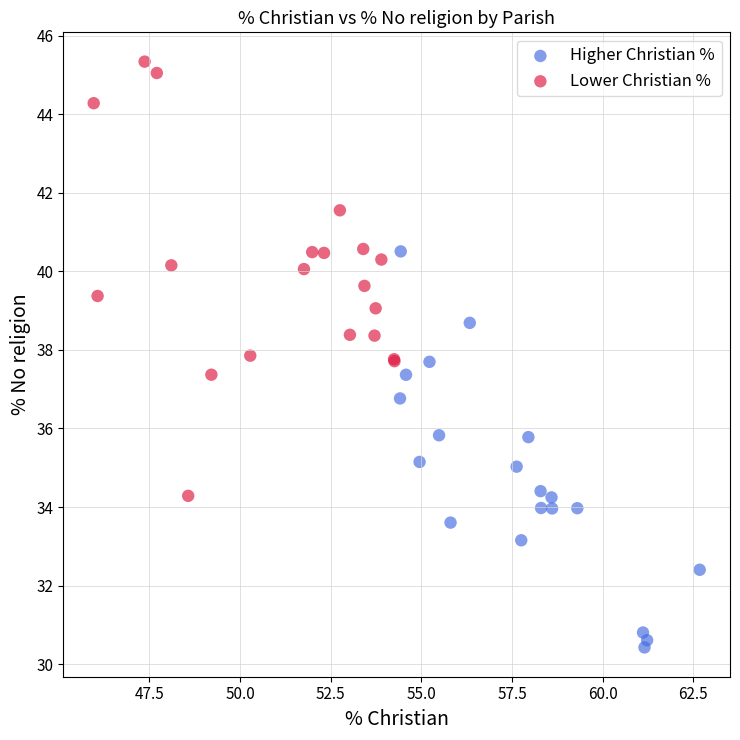

Which series contains the lowest Y value?

Higher Christian %